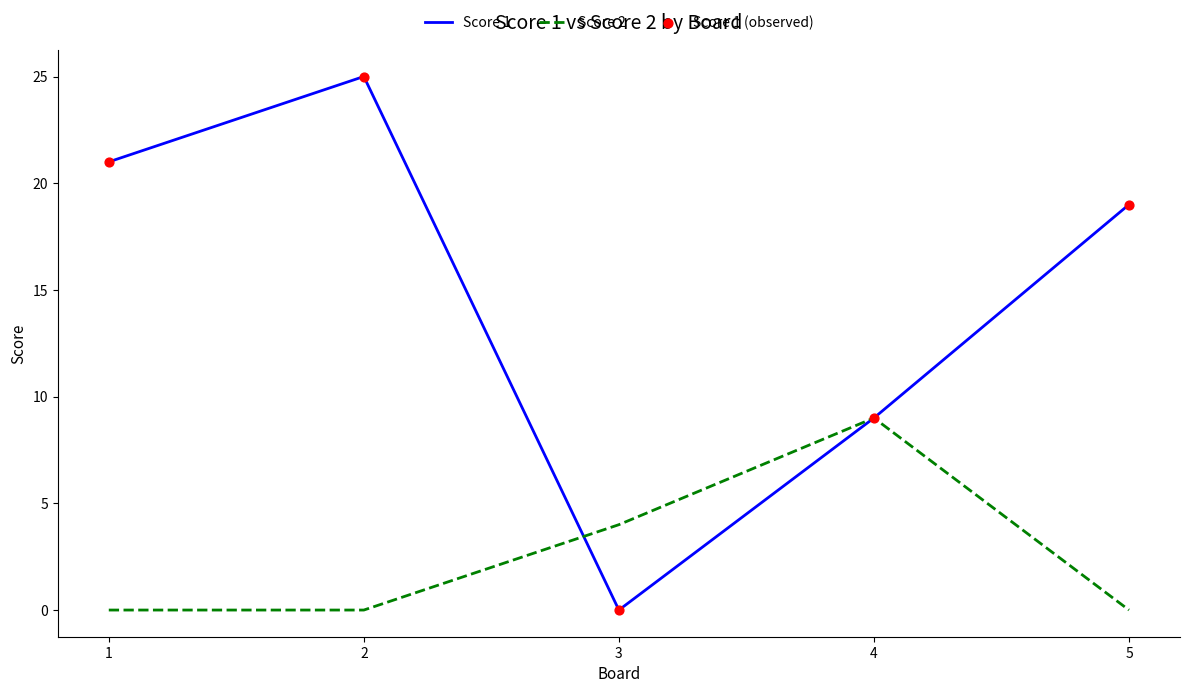

Which series has the largest total across all categories?

Score 1